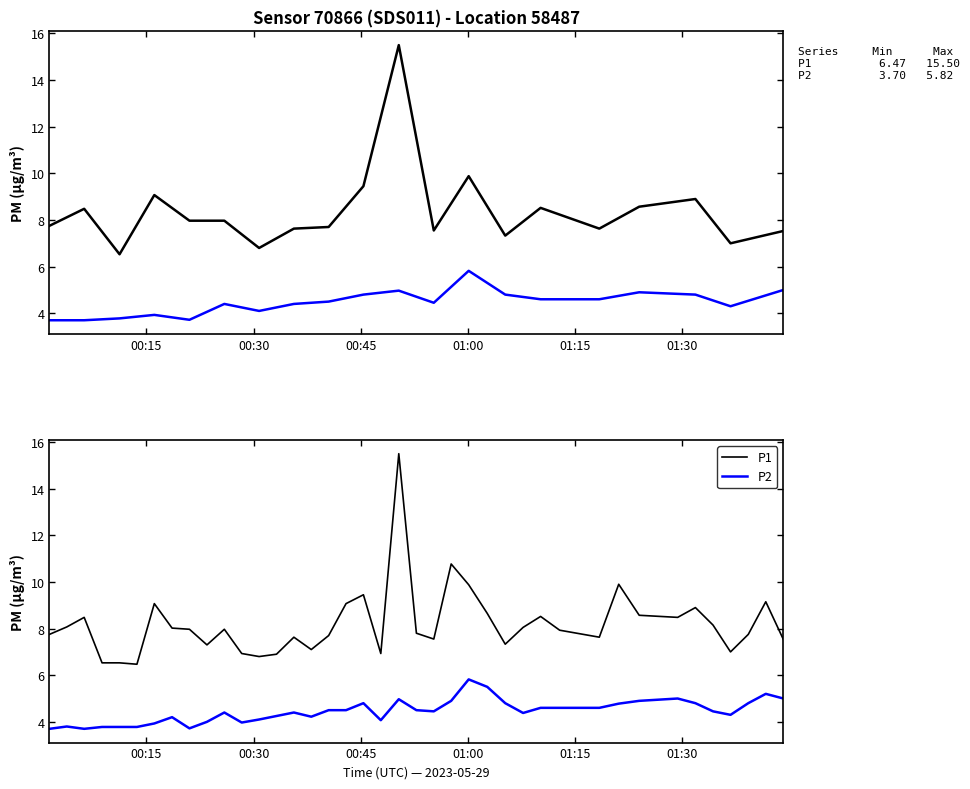

How many series are shown in this chart?

2